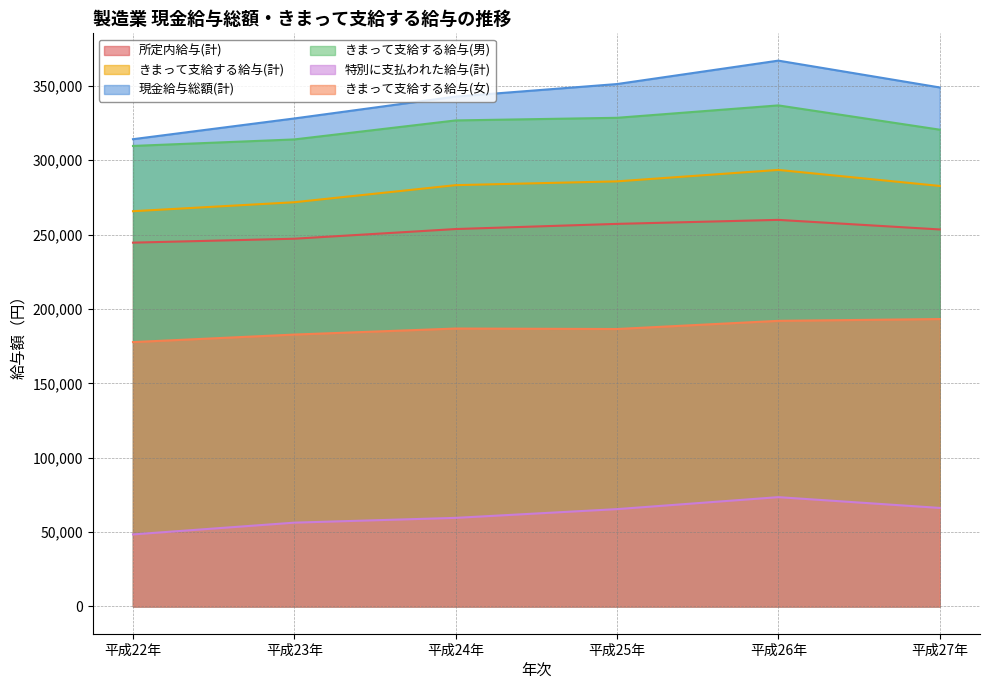

What are all the series names shown in the legend?

所定内給与(計), きまって支給する給与(計), 現金給与総額(計), きまって支給する給与(男), 特別に支払われた給与(計), きまって支給する給与(女)